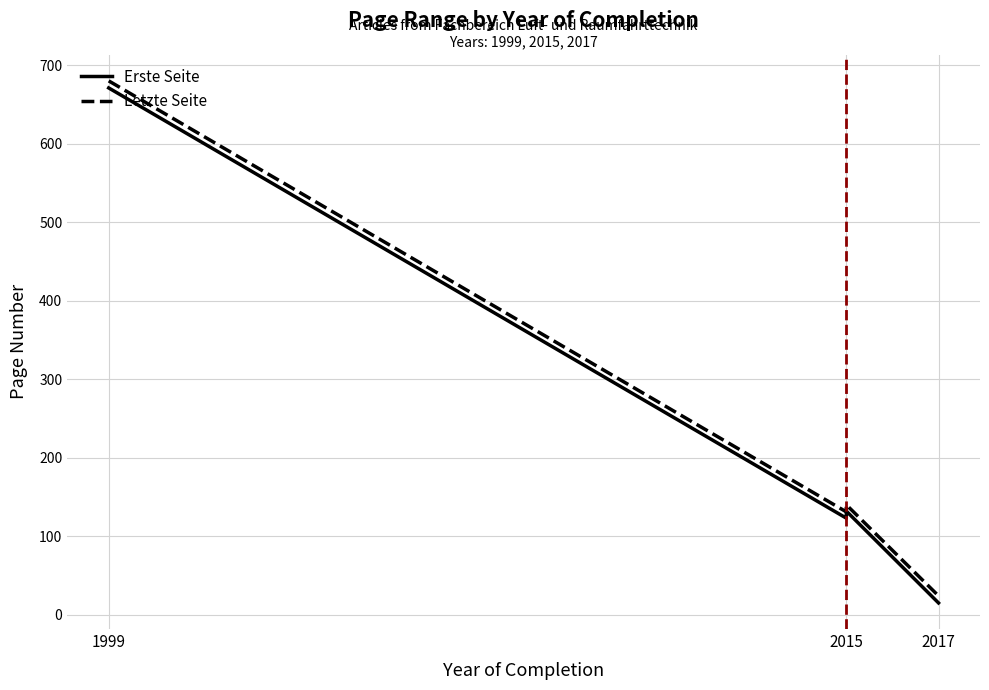

At how many categories does at least one series exceed 170?

1